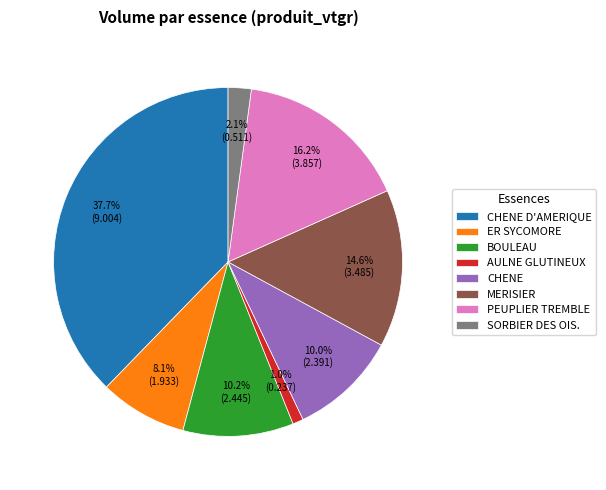

What is the smallest slice in the pie chart?

AULNE GLUTINEUX